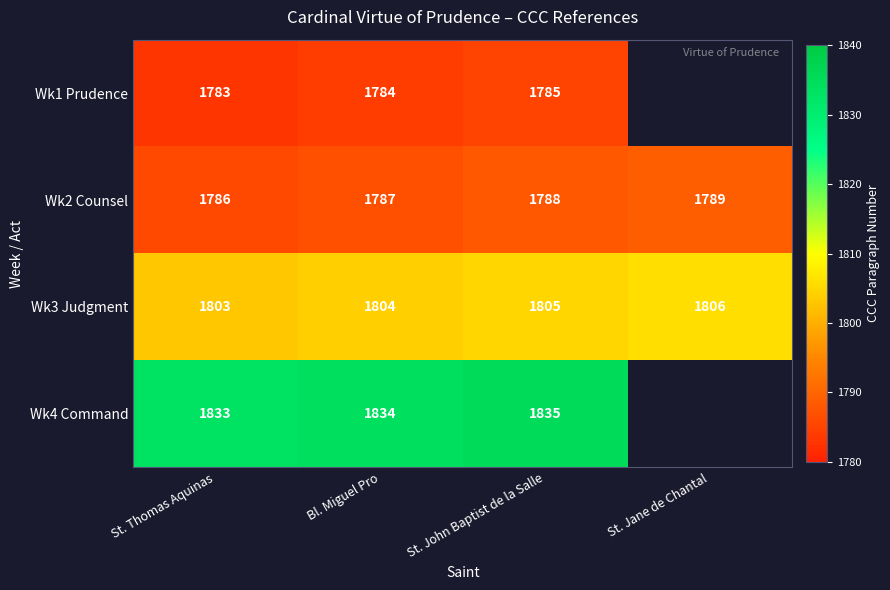

How many data points does each series have?

4